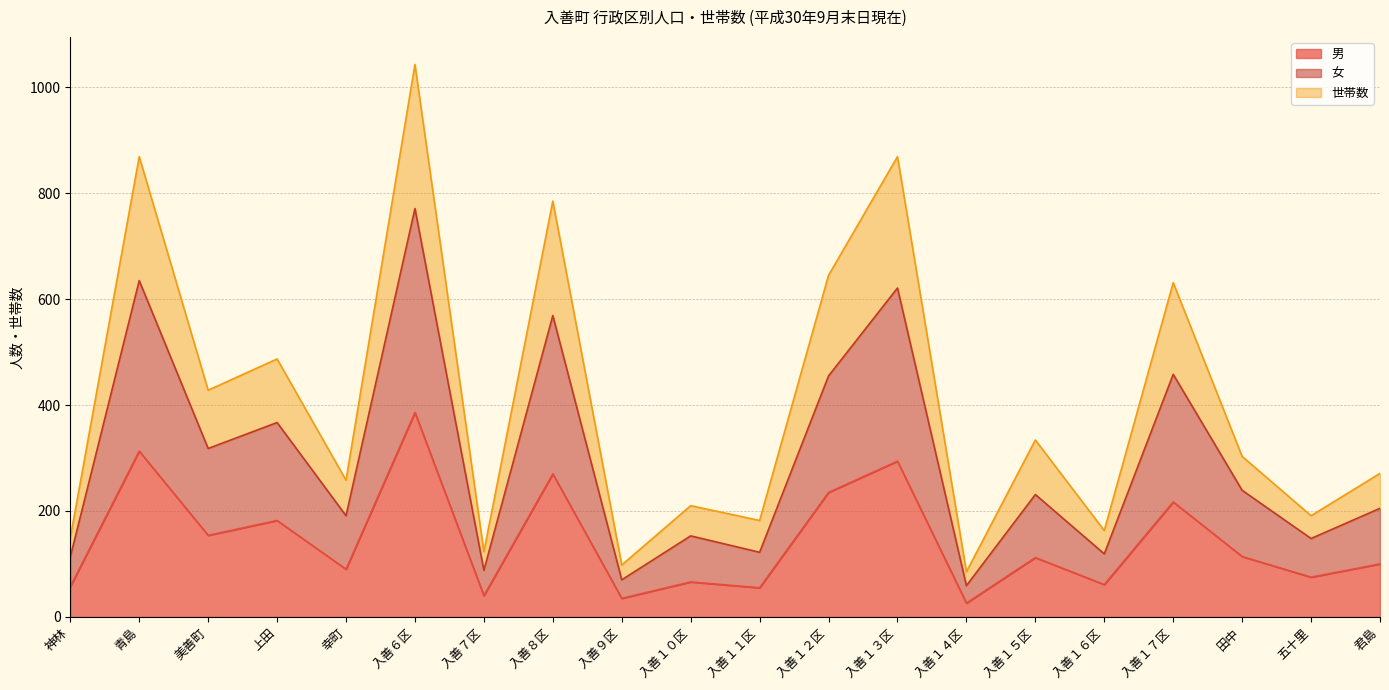

Reading right to left, extract all data points from this chart.

男: 君島=100	五十里=75	田中=114	入善１７区=217	入善１６区=61	入善１５区=112	入善１４区=26	入善１３区=294	入善１２区=235	入善１１区=55	入善１０区=66	入善９区=35	入善８区=270	入善７区=40	入善６区=386	幸町=90	上田=182	美善町=154	青島=313	神林=57
女: 君島=205	五十里=148	田中=239	入善１７区=458	入善１６区=119	入善１５区=231	入善１４区=59	入善１３区=621	入善１２区=455	入善１１区=122	入善１０区=153	入善９区=70	入善８区=569	入善７区=88	入善６区=771	幸町=191	上田=367	美善町=318	青島=635	神林=113
世帯数: 君島=271	五十里=191	田中=303	入善１７区=631	入善１６区=163	入善１５区=334	入善１４区=85	入善１３区=869	入善１２区=645	入善１１区=182	入善１０区=210	入善９区=98	入善８区=785	入善７区=123	入善６区=1043	幸町=258	上田=487	美善町=428	青島=869	神林=149